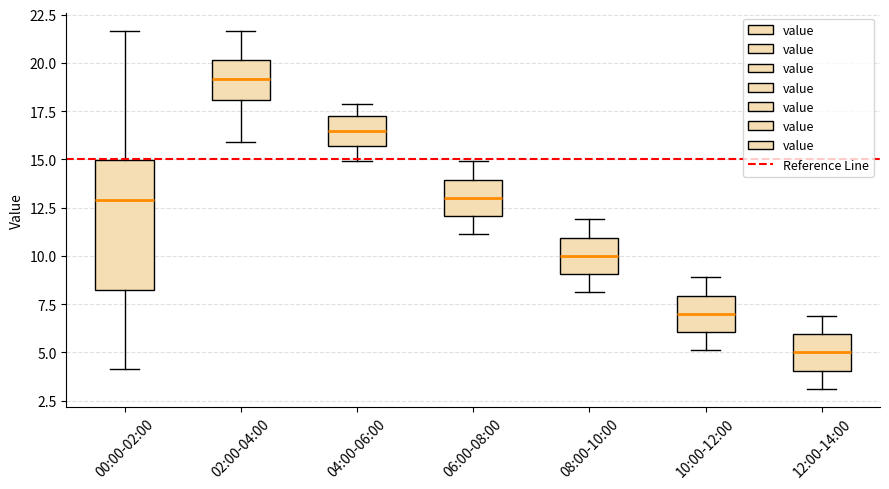

Comparing the boxes themselves (not the whiskers), which one is the tallest?

00:00-02:00